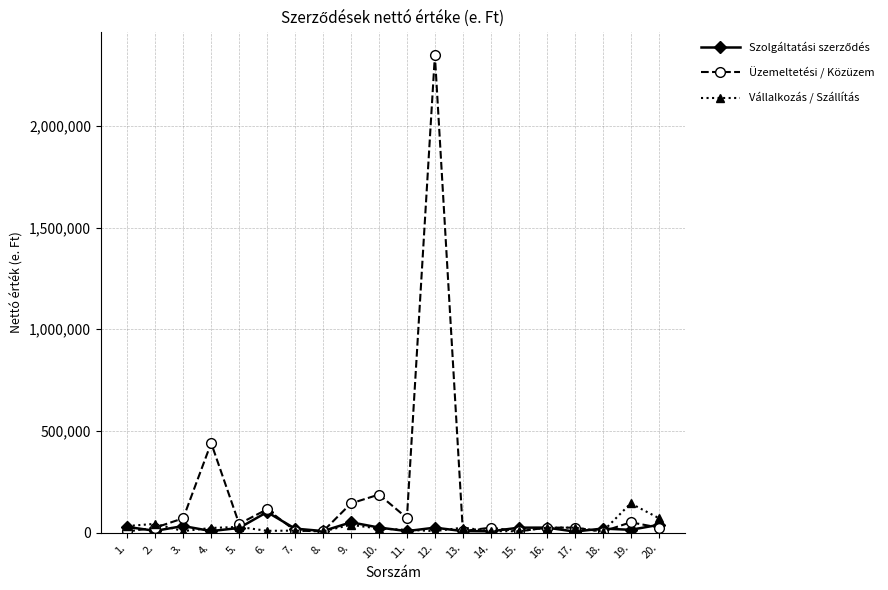

What is the difference between the highest and lowest values at 2.?

34414.2